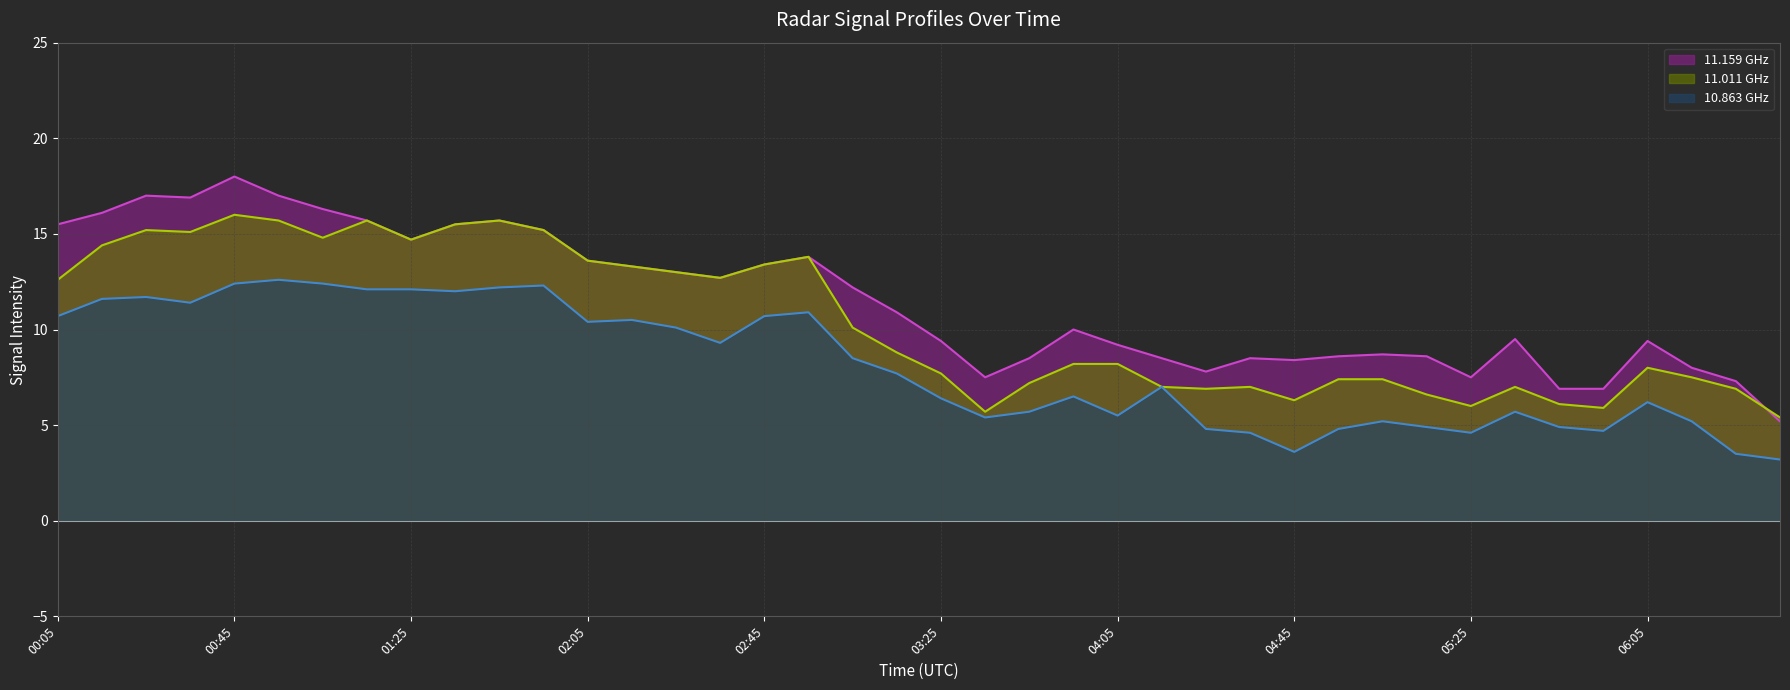

At which label does 11.011 GHz line first exceed 8?

00:05